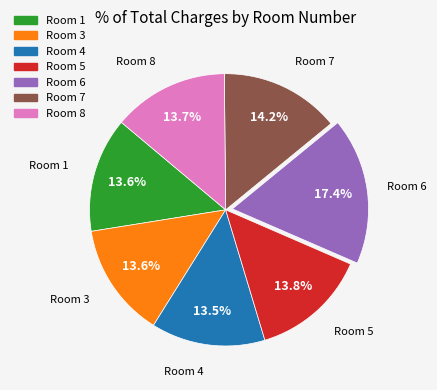

Which slice is the largest?

Room 6